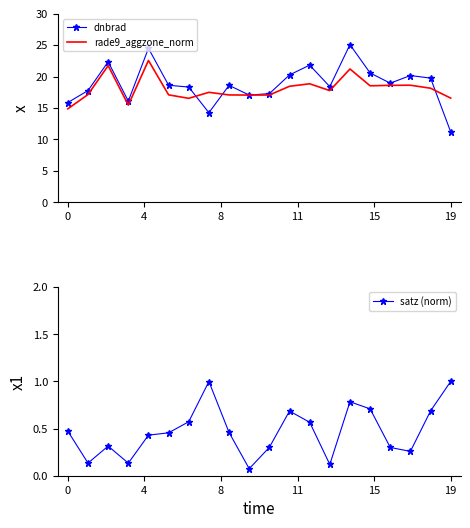

At which category does the chart reach its minimum across all series?

9